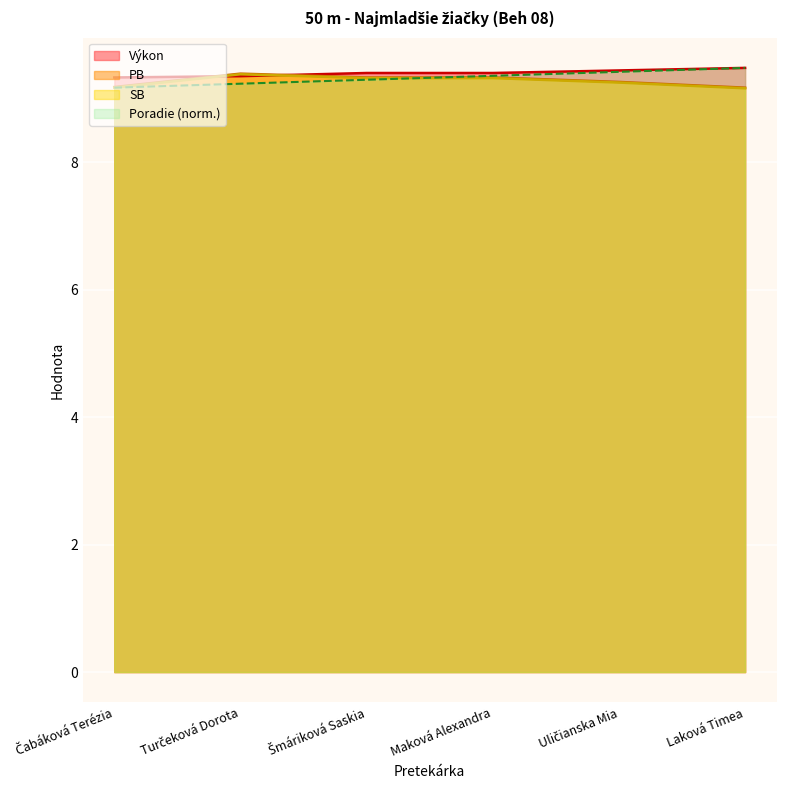

What is the average value of the Výkon series?

9.4